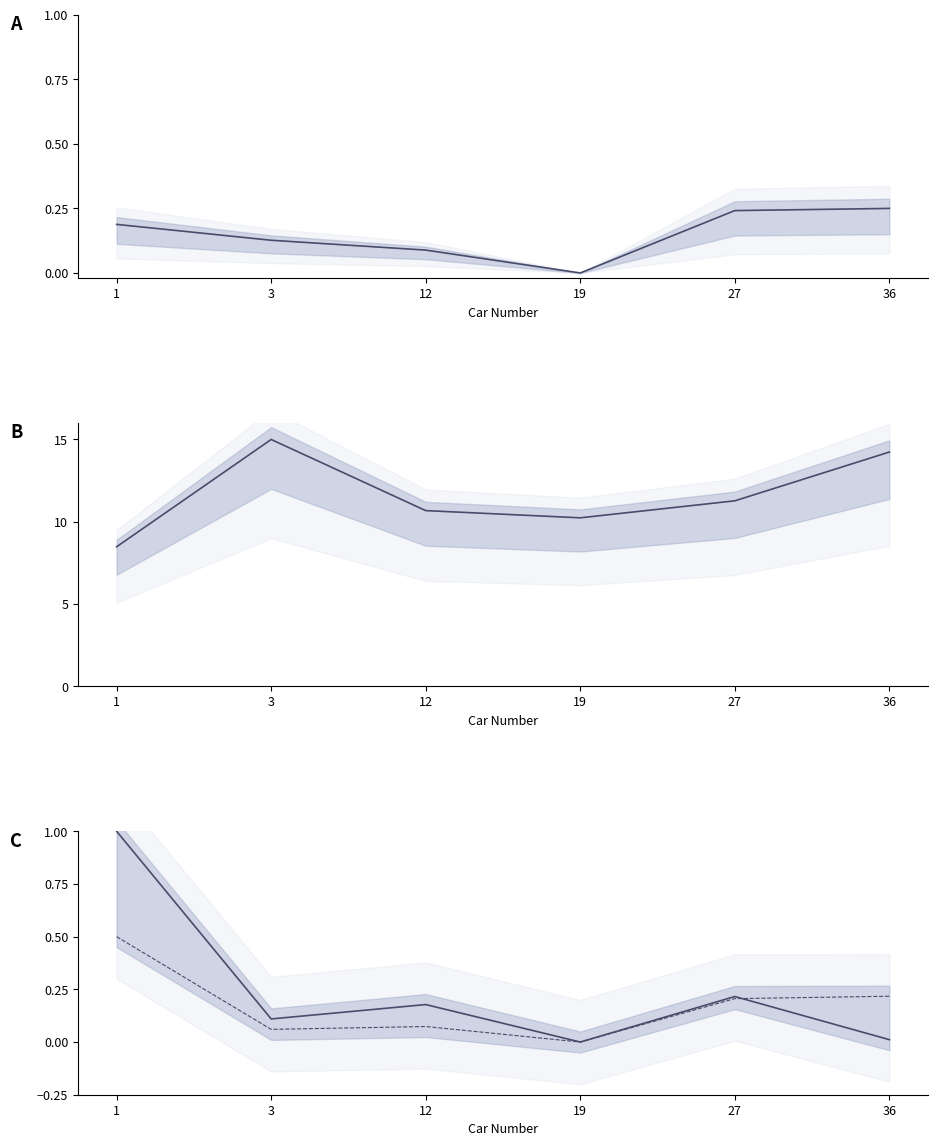

What value does the S3 normalized series have at 36?

0.2